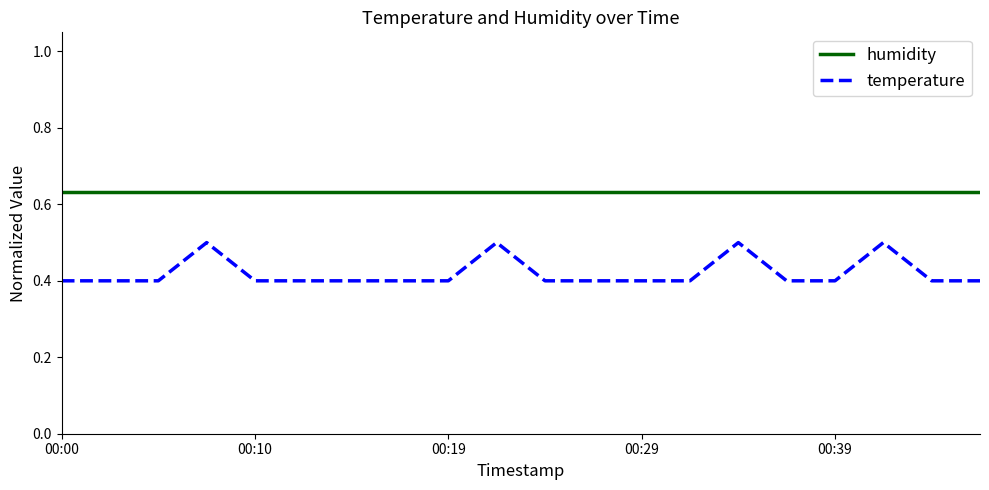

How many lines are shown in the chart?

2